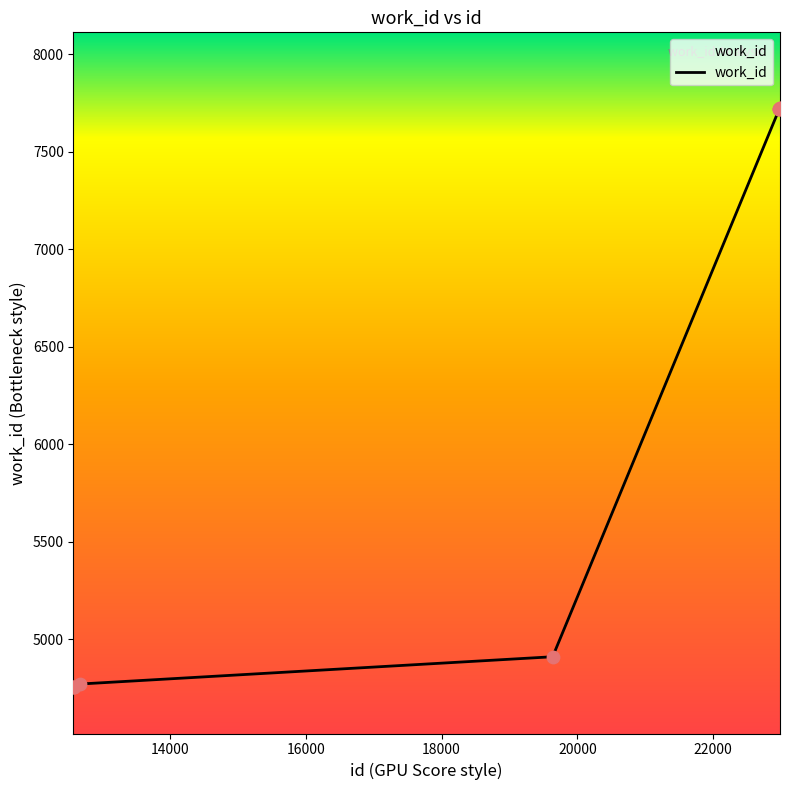

What is the minimum value shown in the chart?

4753